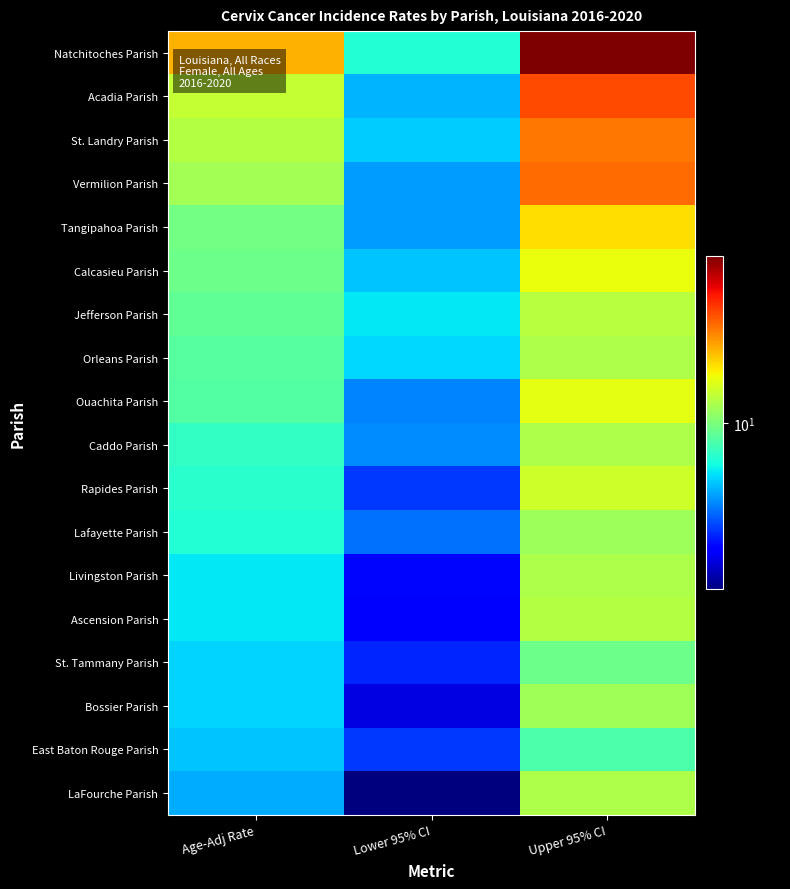

How many data points does each series have?

3